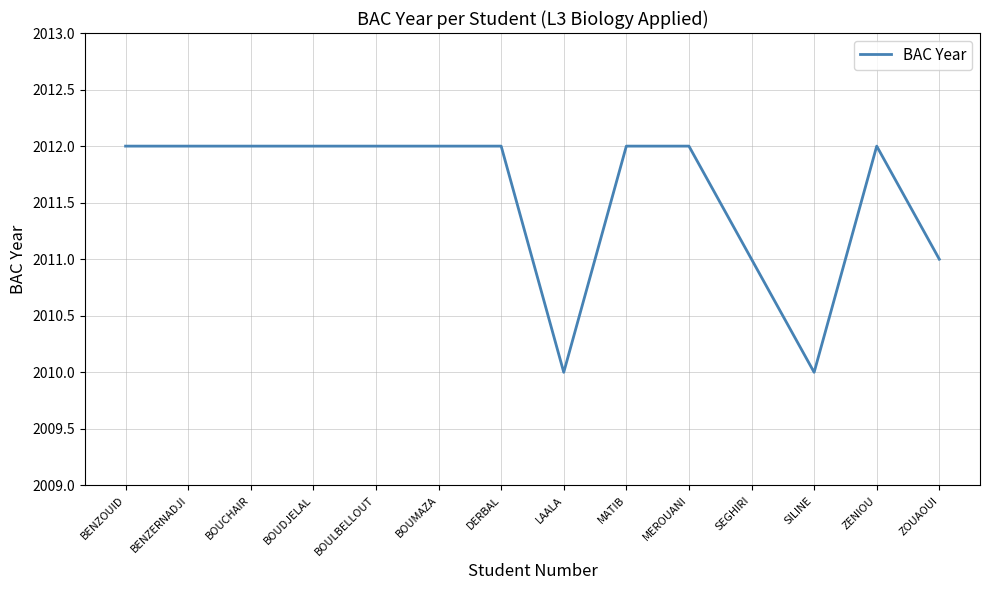

The value at LAALA is 2010. True or false?

True